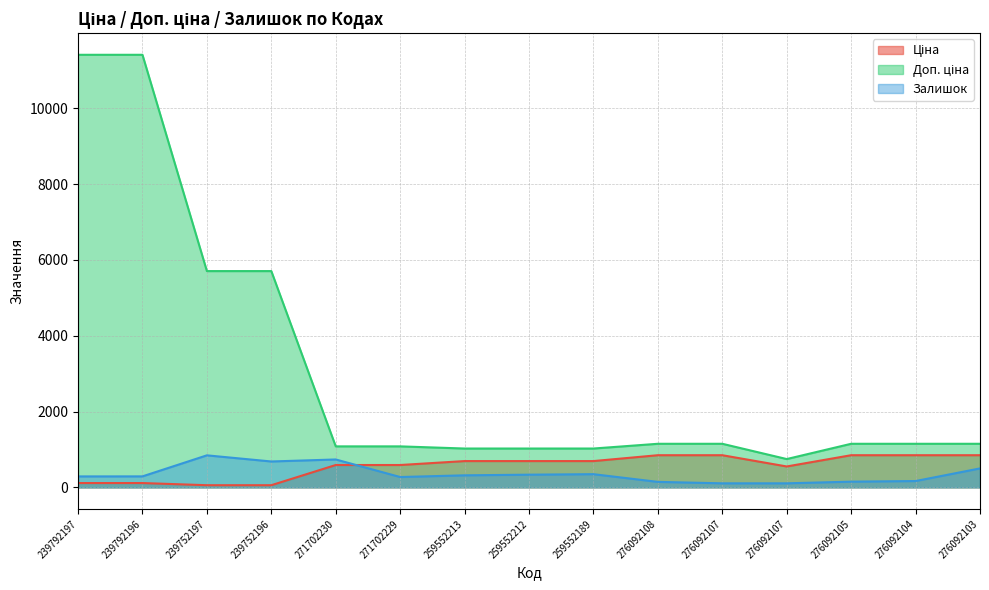

Which series changed the most between 239792197 and 259552189?

Доп. ціна